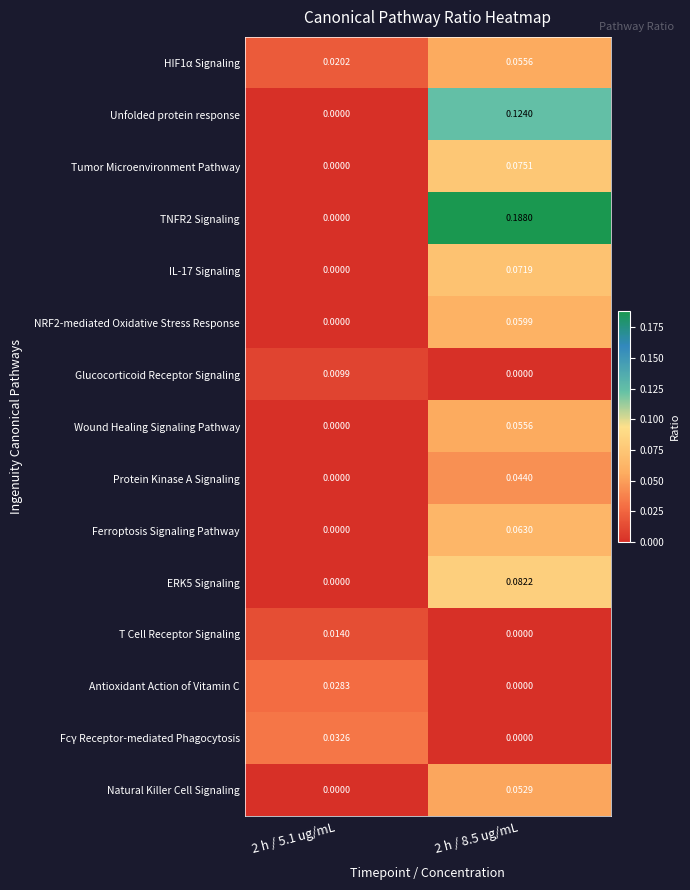

Is the value of T Cell Receptor Signaling at 2 h / 5.1 ug/mL greater than the value of Natural Killer Cell Signaling at 2 h / 5.1 ug/mL?

Yes